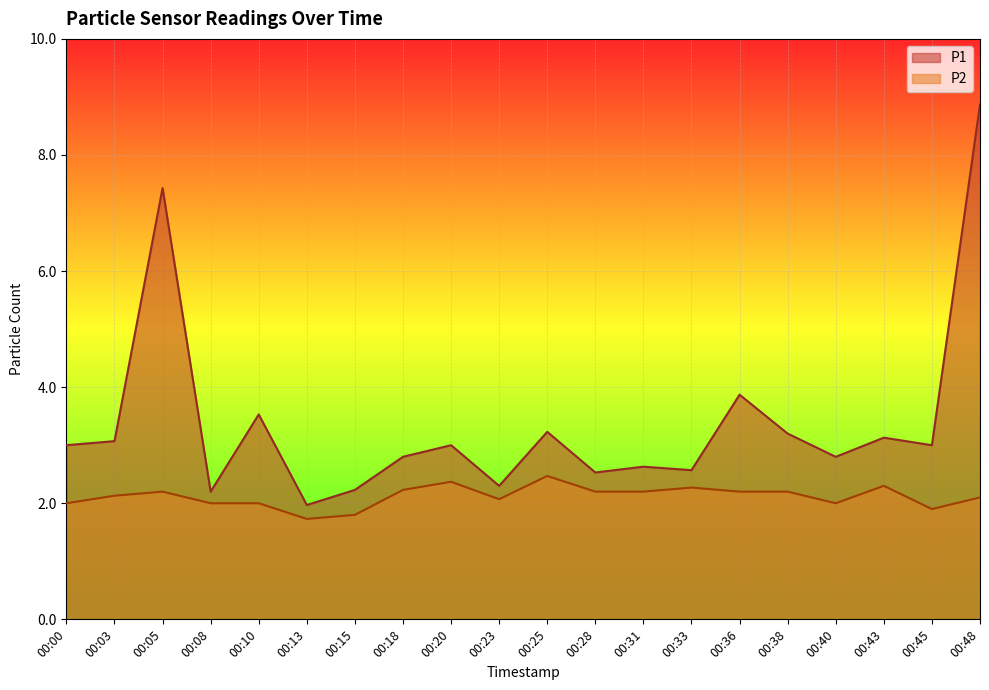

Is it true that P1 equals 2.3 at 00:23?

True